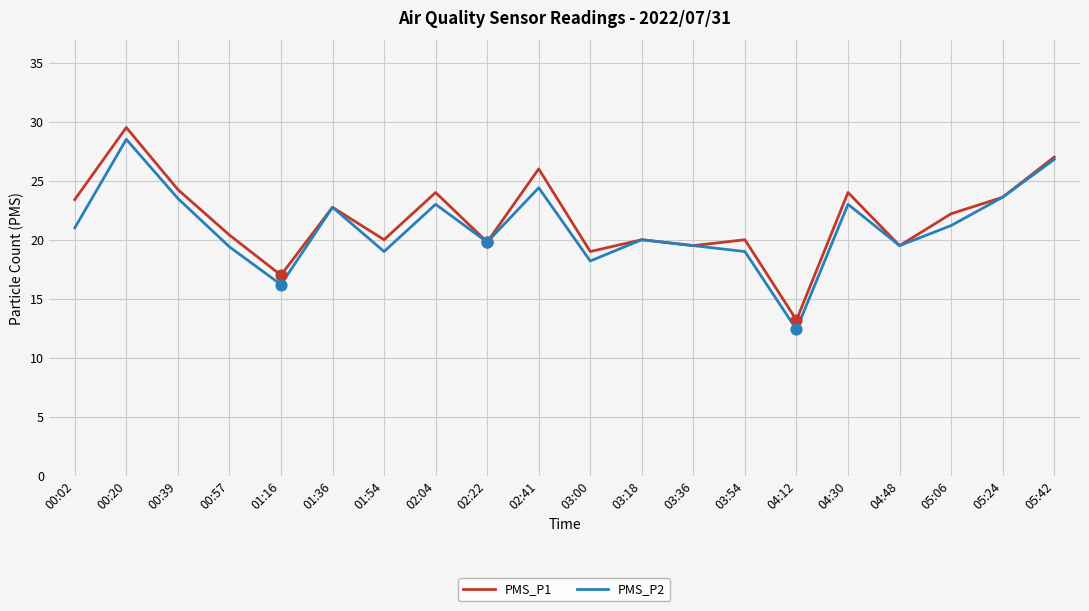

Which series has the widest spread of values?

PMS_P1